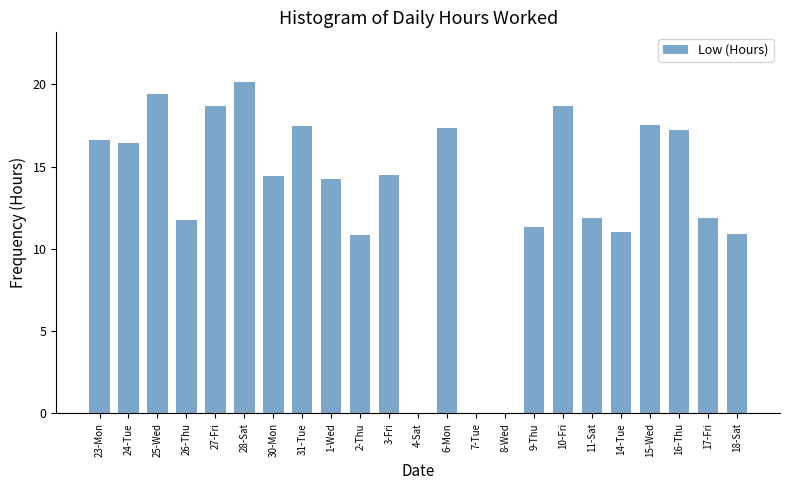

At which category does the chart reach its peak across all series?

28-Sat